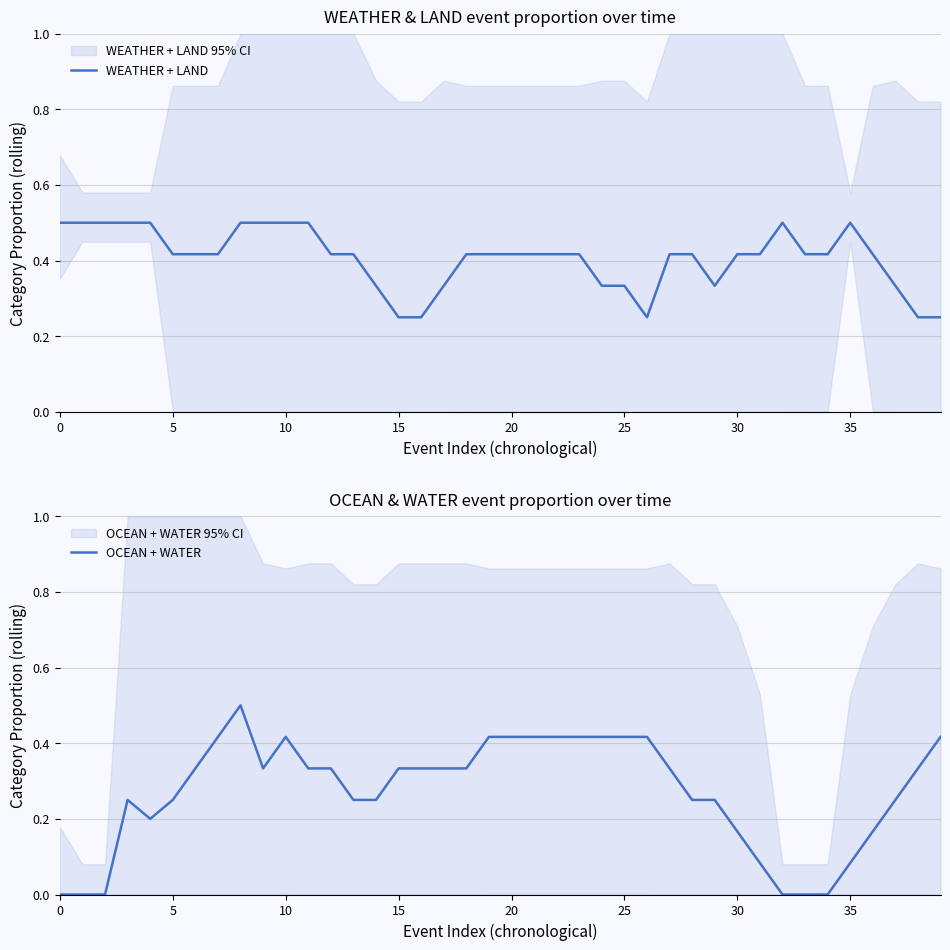

Where is the first local maximum for WEATHER + LAND?

32